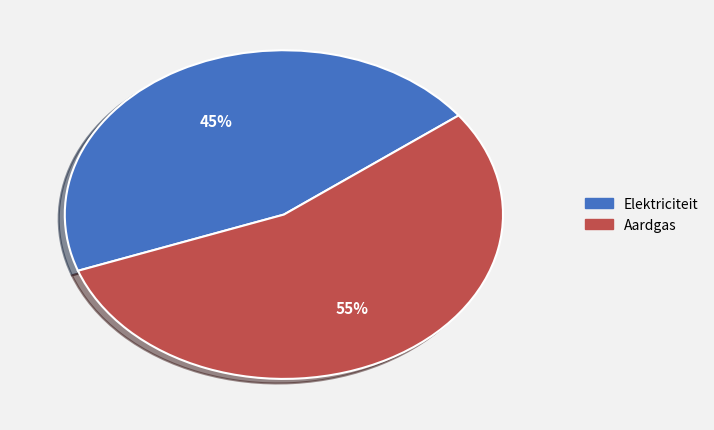

The Aardgas slice represents 67% of the pie. True or false?

False